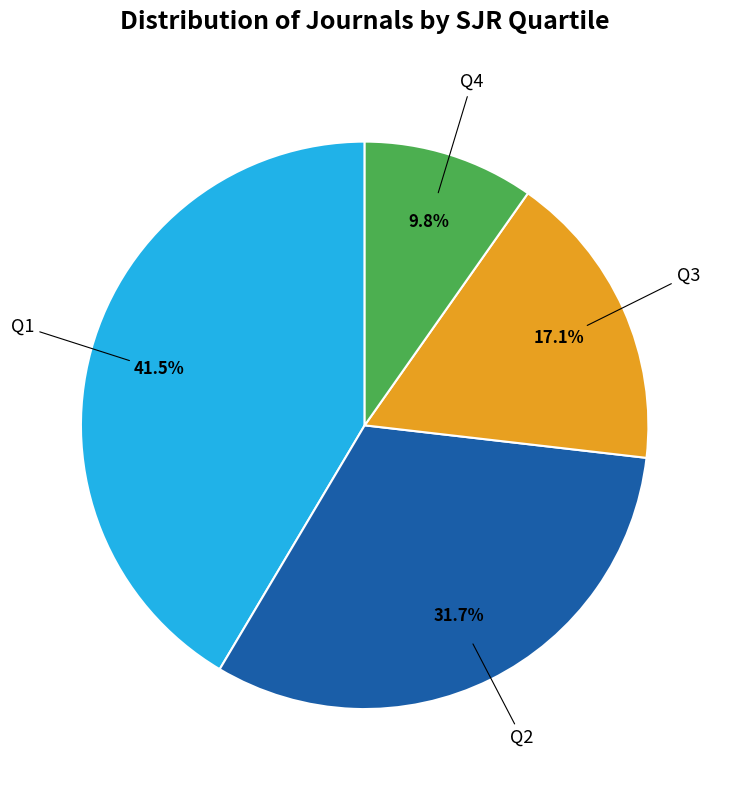

To the nearest percent, what is the difference between the largest and smallest slice percentages?

32%